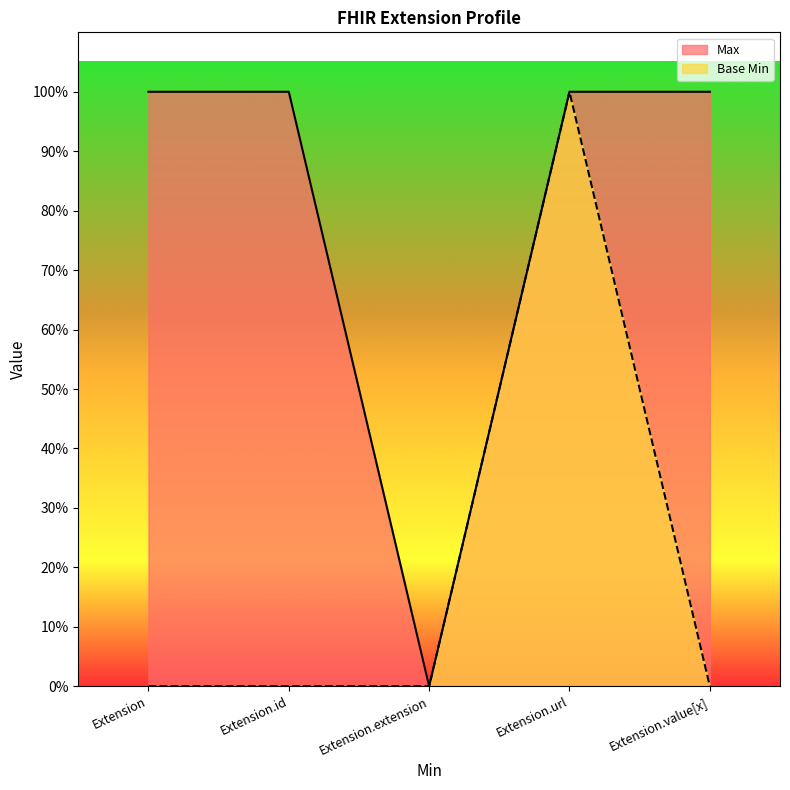

What is the sum of all Base Min values?

1